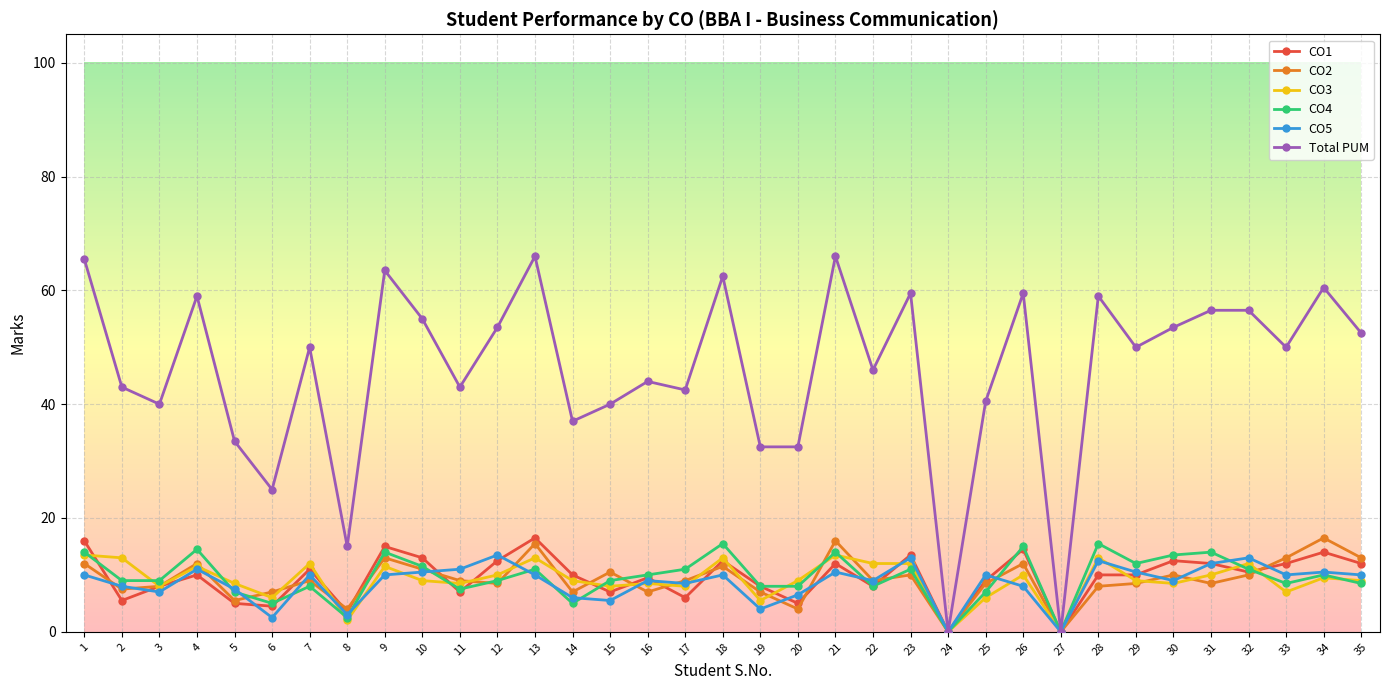

After their last crossing, which series has the higher values: CO5 or CO3?

CO5